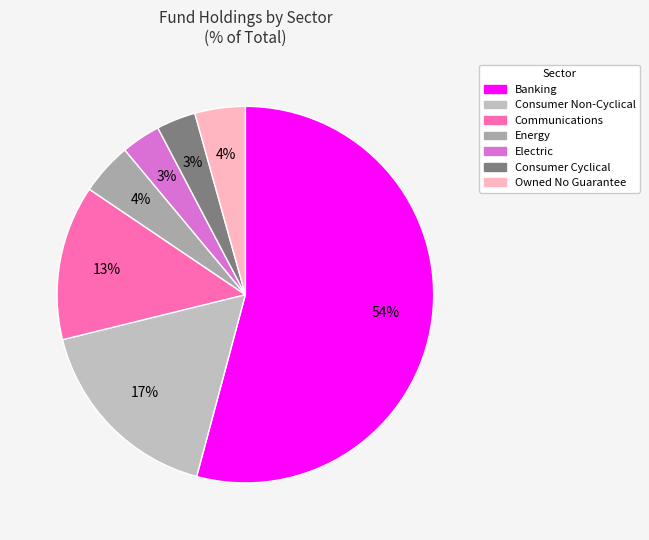

How many slices are in this pie chart?

7